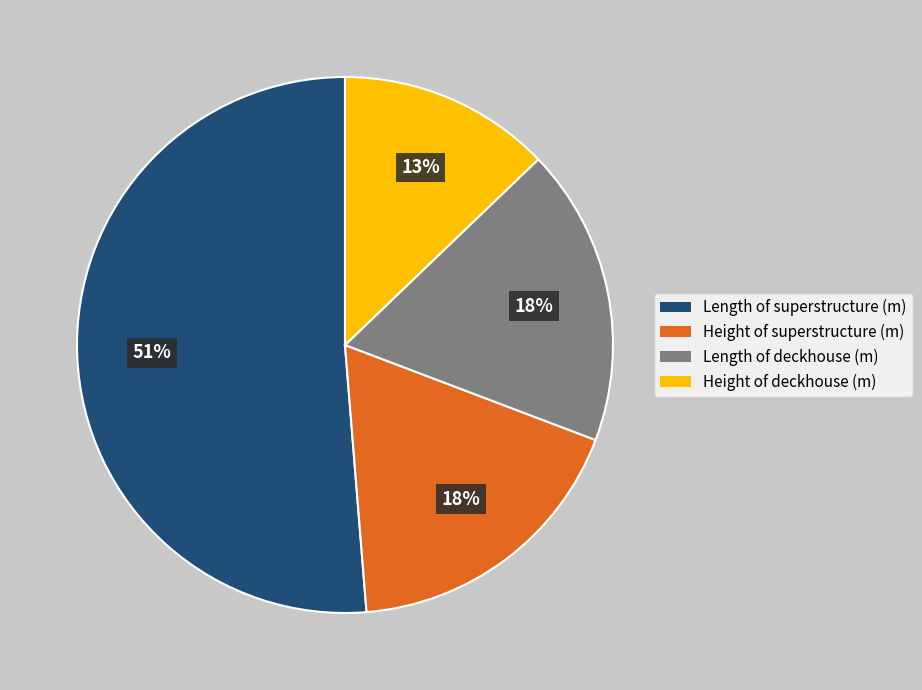

Which slice is the largest?

Length of superstructure (m)